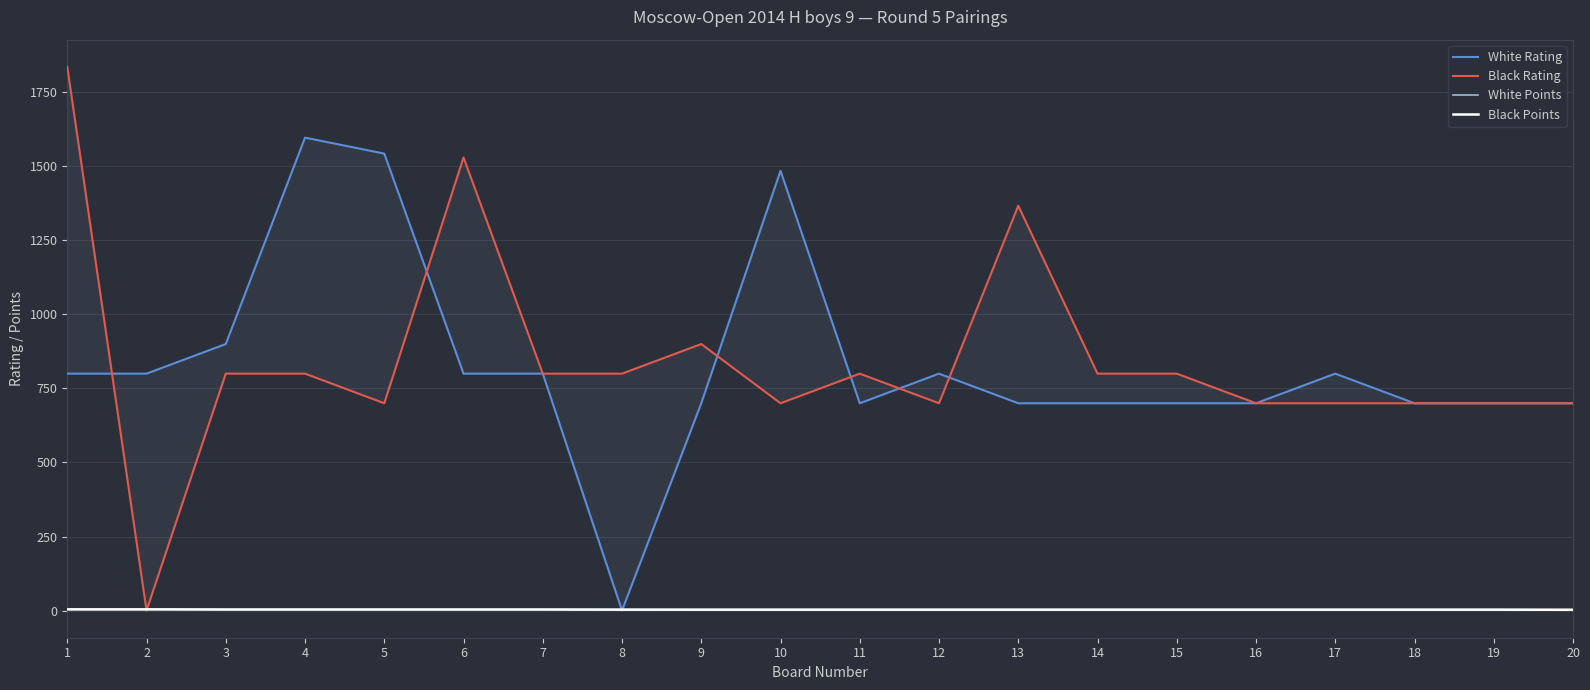

Reading left to right, list all the values displayed in this chart.

White Rating: 800.0	800.0	900.0	1597.0	1543.0	800.0	800.0	0.0	700.0	1485.0	700.0	800.0	700.0	700.0	700.0	700.0	800.0	700.0	700.0	700.0
Black Rating: 1836.0	0.0	800.0	800.0	700.0	1530.0	800.0	800.0	900.0	700.0	800.0	700.0	1367.0	800.0	800.0	700.0	700.0	700.0	700.0	700.0
White Points: 4.0	4.0	3.5	3.5	3.5	3.5	3.5	3.5	3.0	3.0	3.0	3.0	3.0	3.0	3.0	3.0	3.0	3.0	3.0	3.0
Black Points: 4.0	4.0	3.5	3.5	3.5	3.5	3.5	3.0	3.0	3.0	3.0	3.0	3.0	3.0	3.0	3.0	3.0	3.0	3.0	2.5